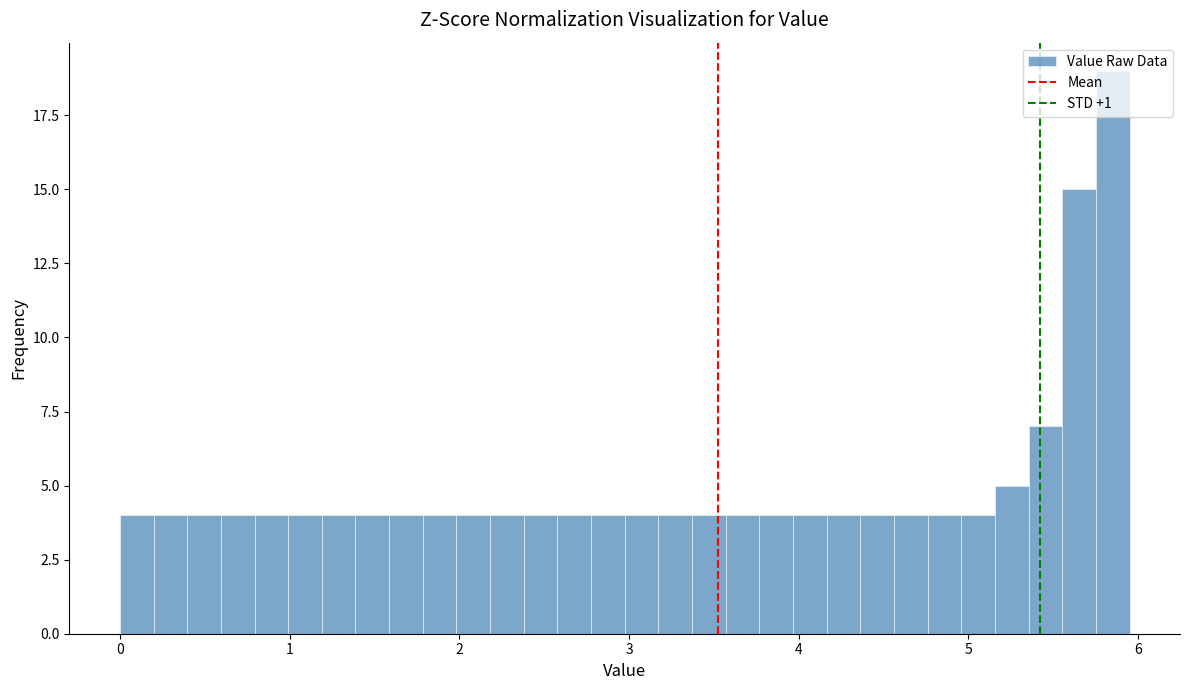

Read against the x-axis, roughly where is the centre of the tallest bar?

5.9